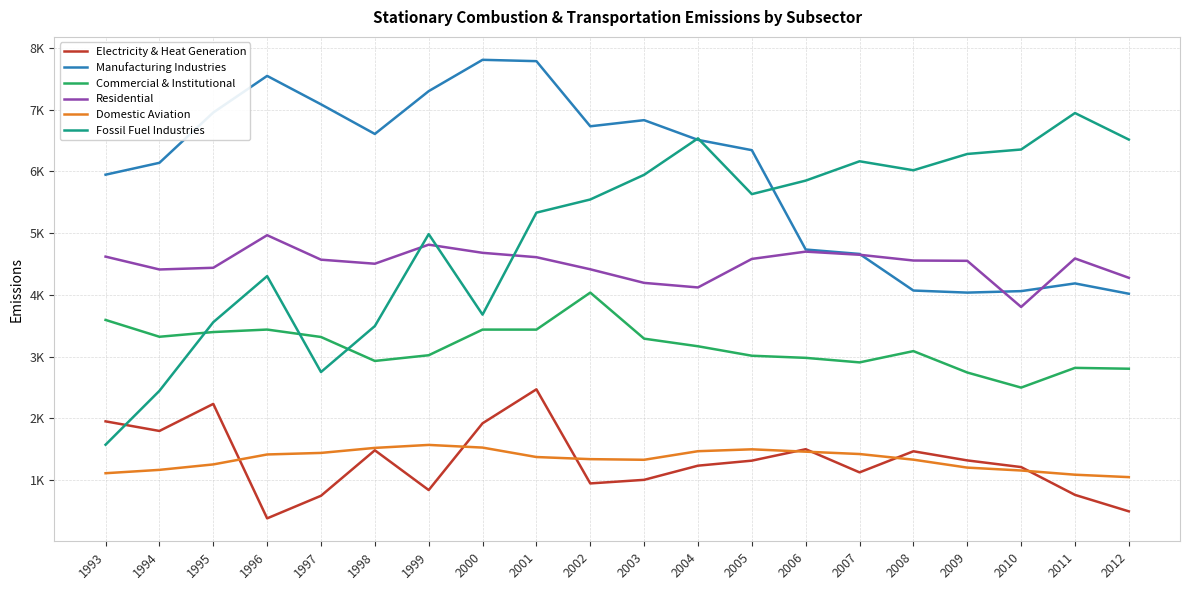

What are all the series names shown in the legend?

Electricity & Heat Generation, Manufacturing Industries, Commercial & Institutional, Residential, Domestic Aviation, Fossil Fuel Industries